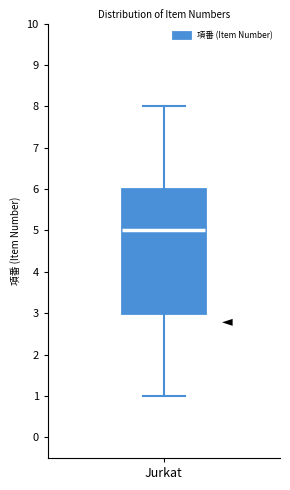

Where does the upper whisker of the box for Jurkat end on the y-axis? The values are not printed on the chart, so give them approximately, as read against the axis.

8